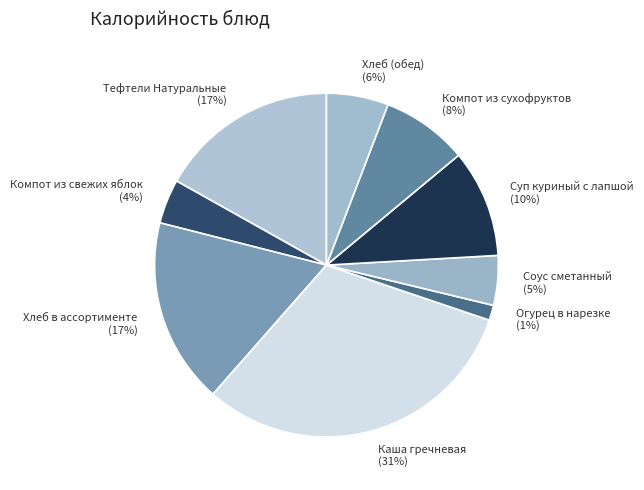

How many segments does this pie chart have?

9